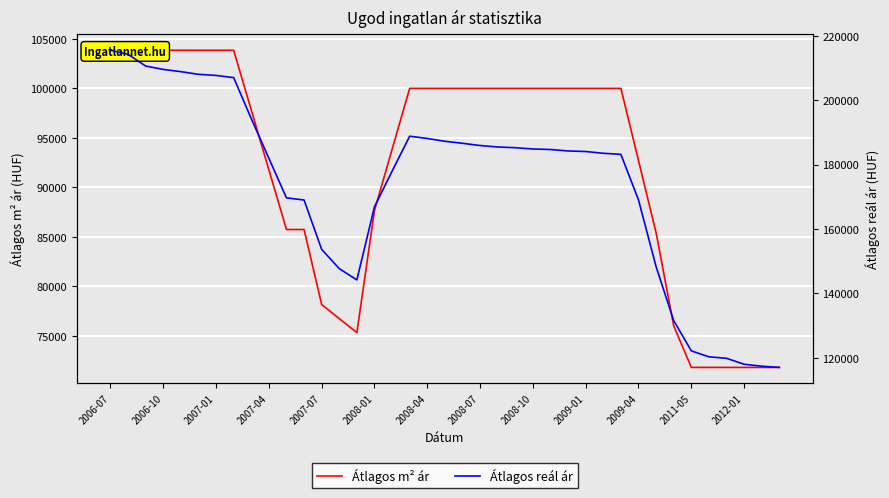

Between 2006-07 and 34, which series saw the biggest shift?

Átlagos reál ár